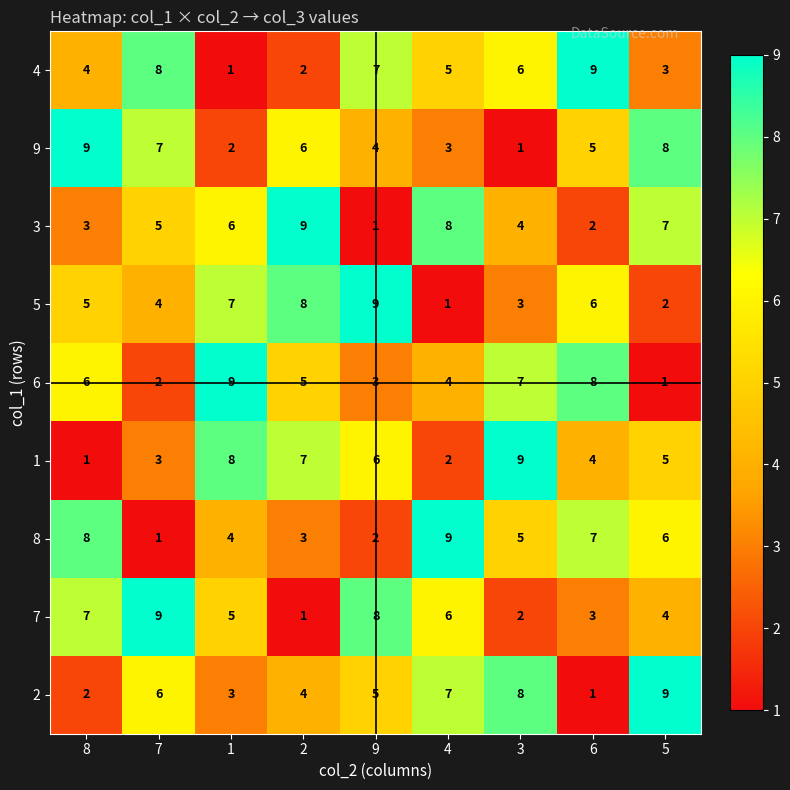

Count the number of data series in this chart.

9